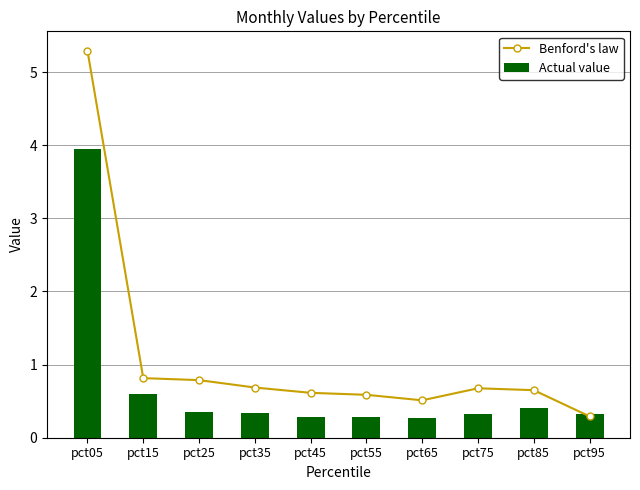

True or false: Benford's law has a value of 1.1 at pct35.

False